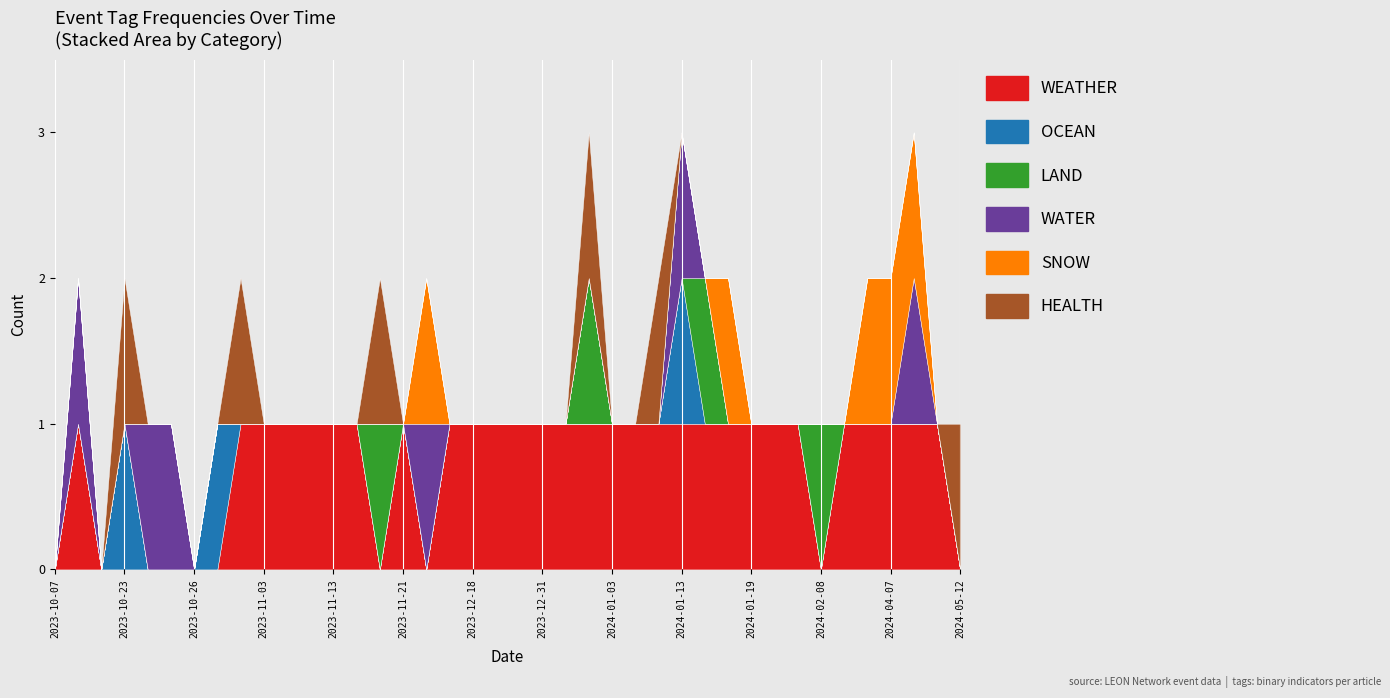

How many categories are shown in the chart?

40